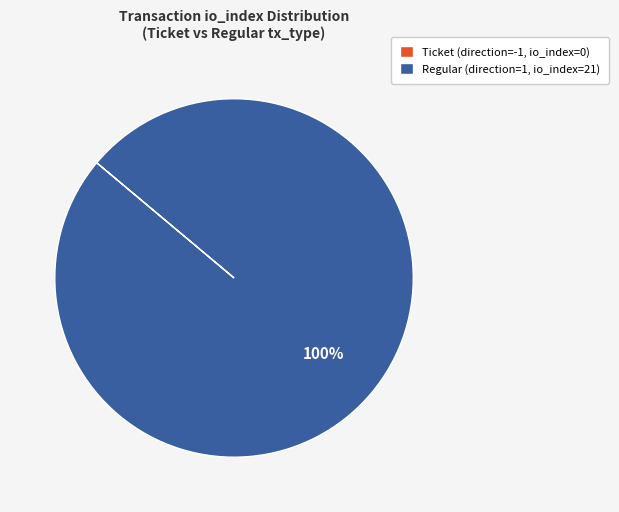

Which category accounts for the majority?

Regular (direction=1, io_index=21)